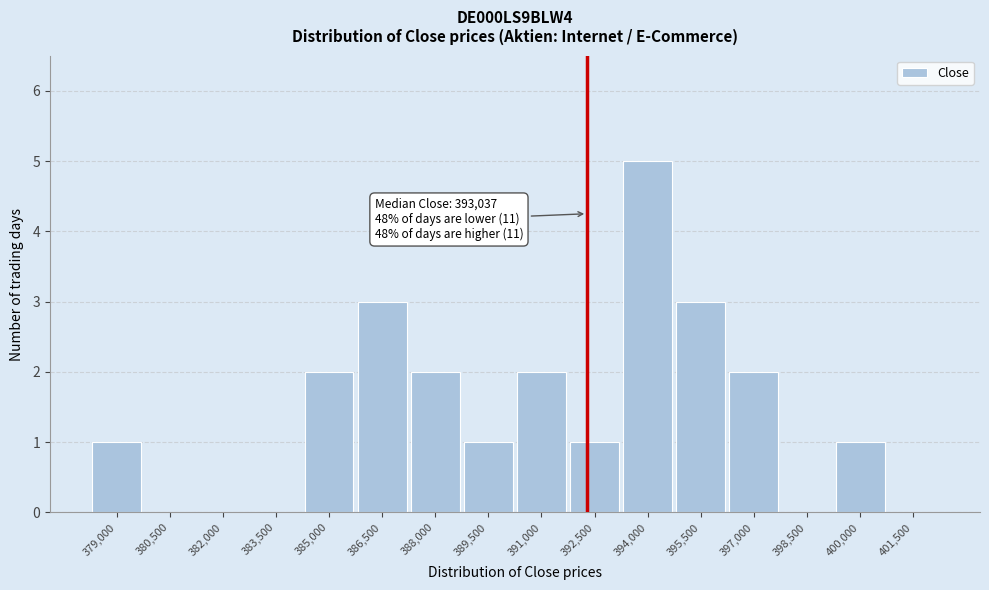

Reading left to right, what are all the values shown in this chart?

379,000=1	380,500=0	382,000=0	383,500=0	385,000=2	386,500=3	388,000=2	389,500=1	391,000=2	392,500=1	394,000=5	395,500=3	397,000=2	398,500=0	400,000=1	401,500=0